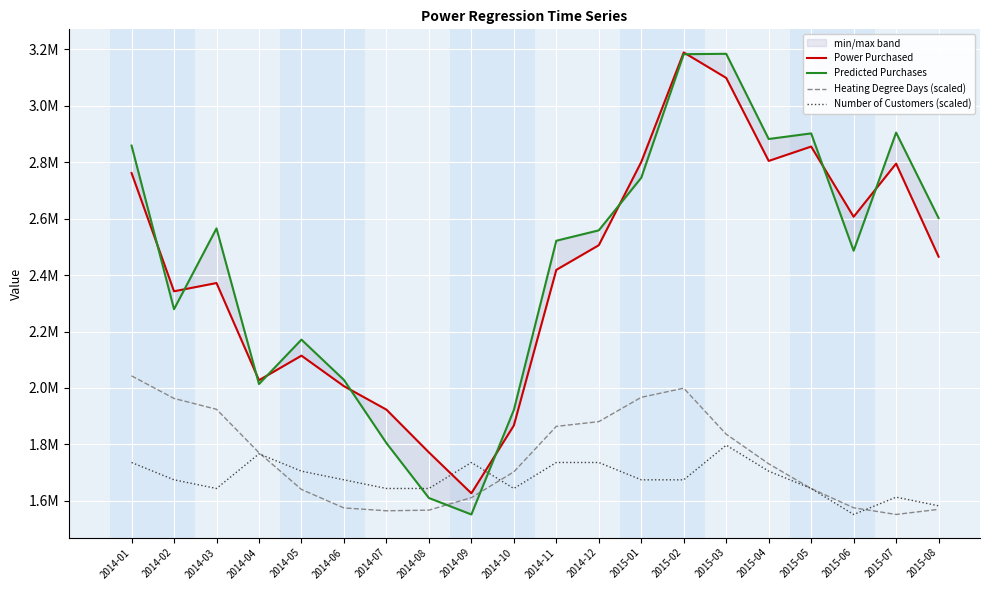

Which category has the highest value across all series?

2015-02